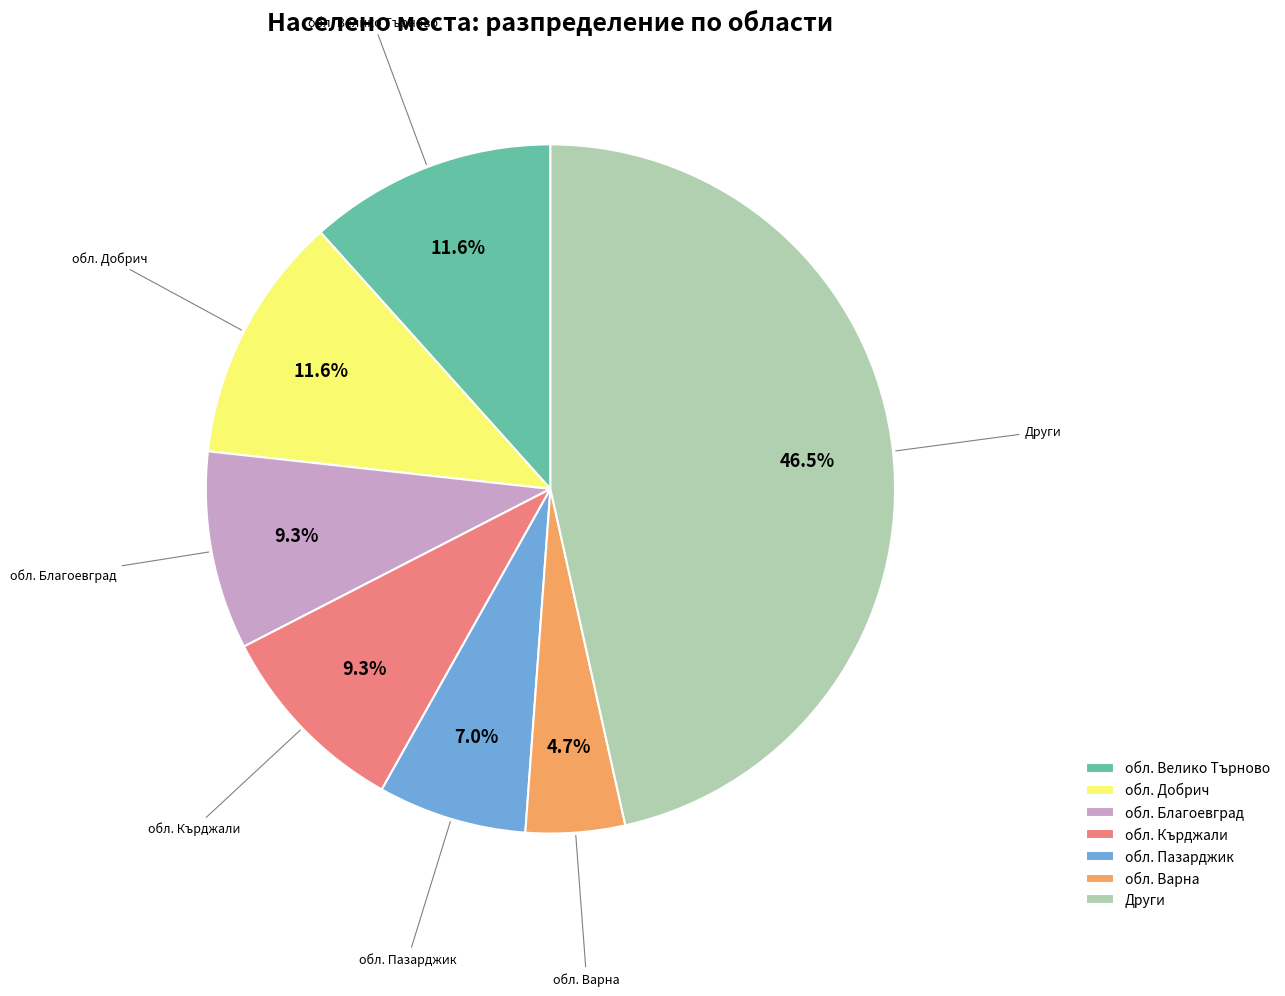

Combined, what portion of the pie is Други and обл. Кърджали?

55.8%